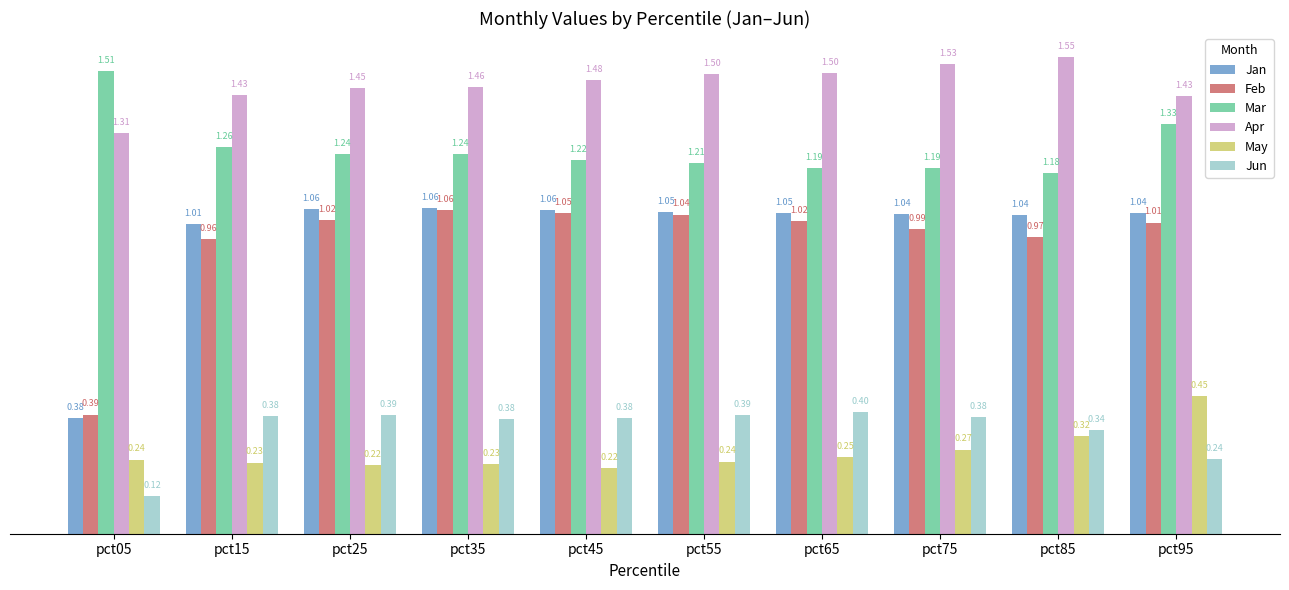

Rank the series at pct95 from highest to lowest value.

Apr, Mar, Jan, Feb, May, Jun